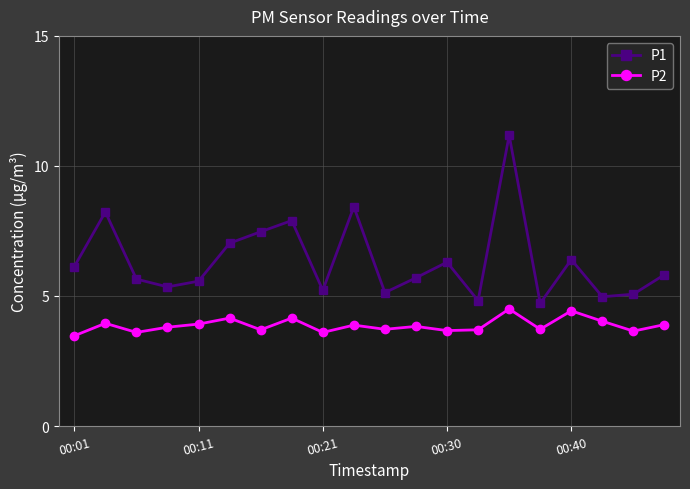

What is the smallest value displayed?

3.5